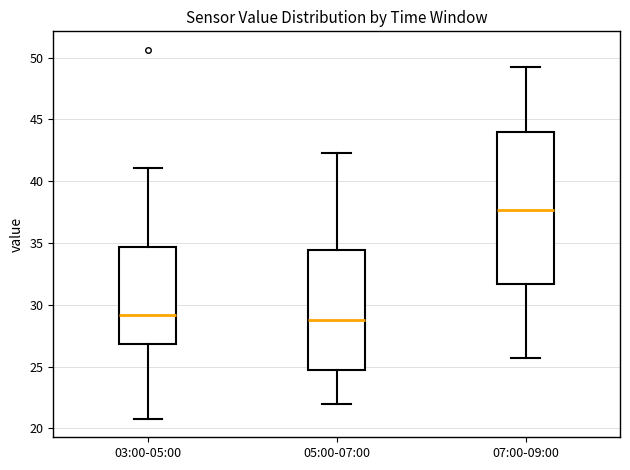

Where does the lower whisker of the box for 03:00-05:00 end on the y-axis? The values are not printed on the chart, so give them approximately, as read against the axis.

21.0